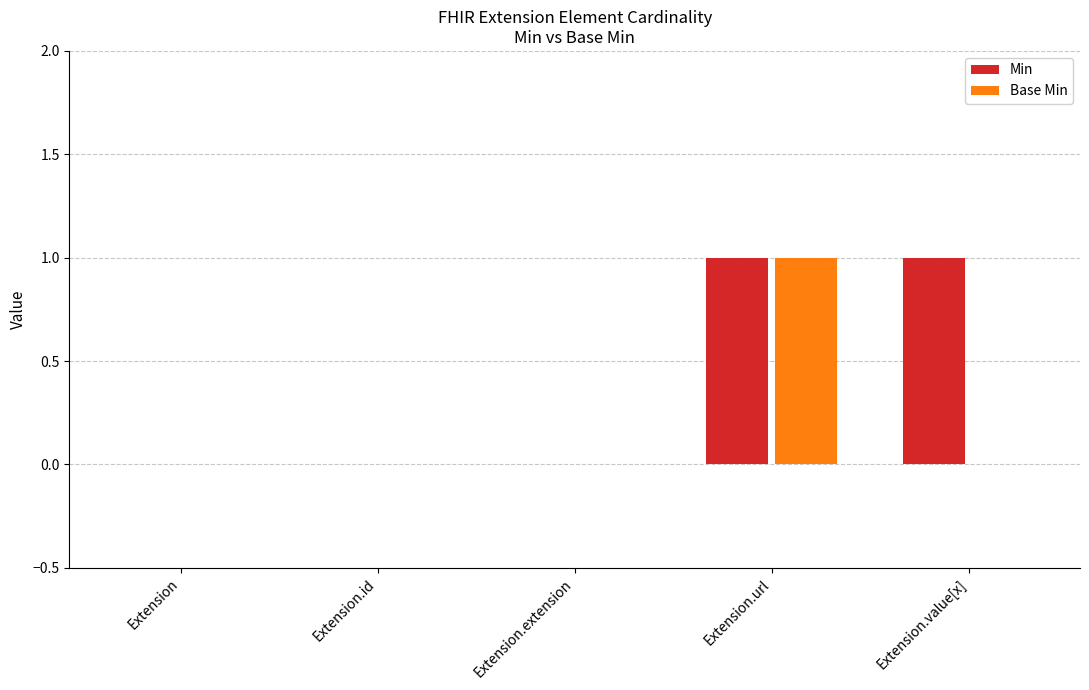

The value of Base Min at Extension.url is 1. True or false?

True